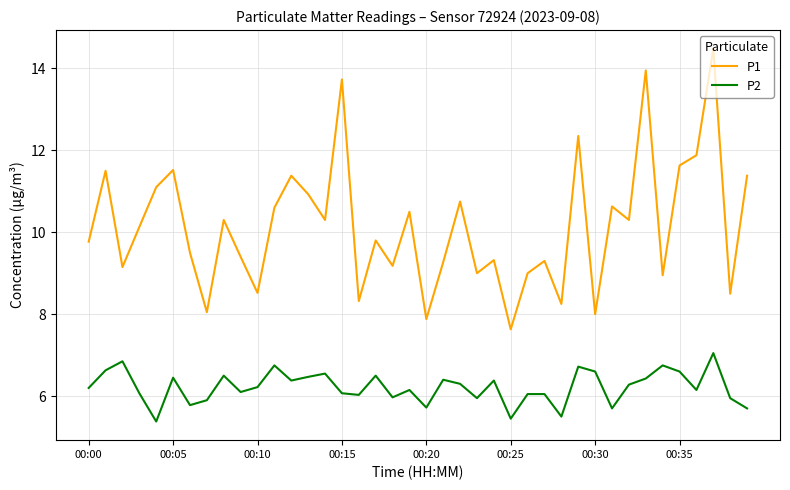

What are all the series names shown in the legend?

P1, P2